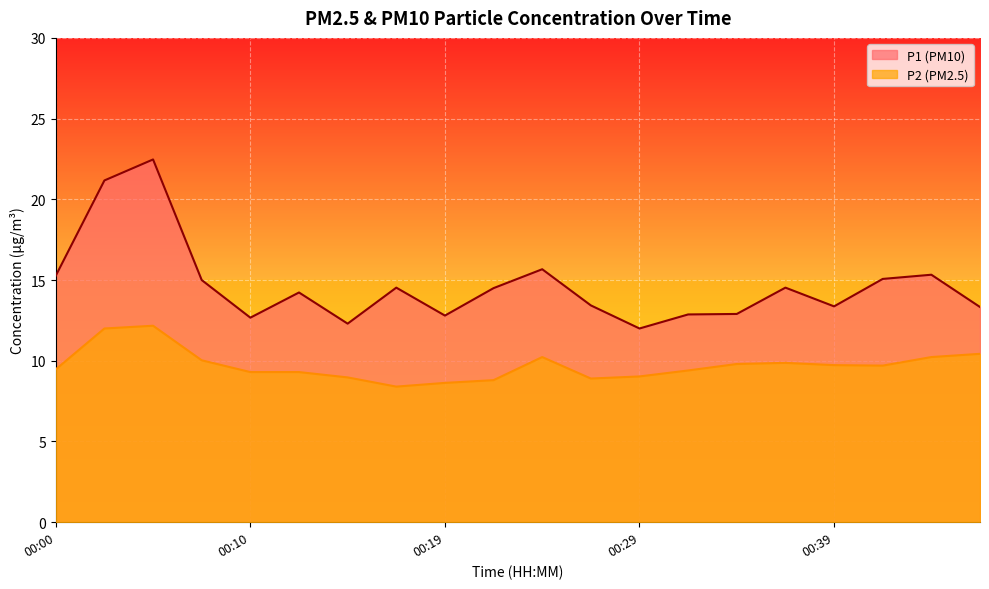

What is the average value of the P1 series?

14.7